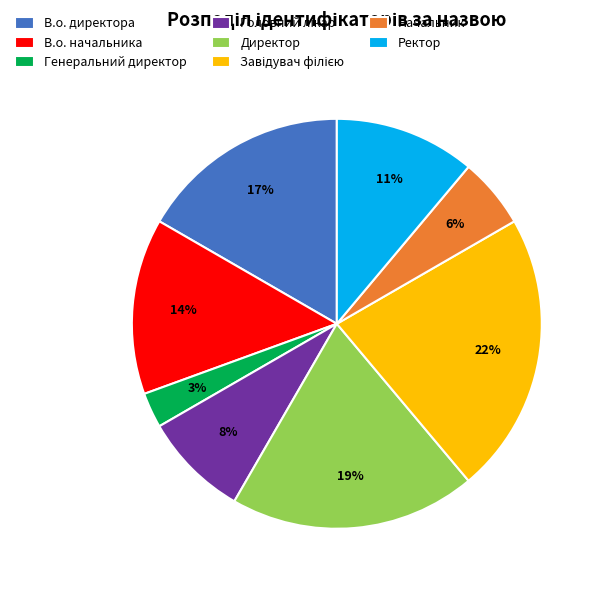

Is it true that В.о. начальника is 14% of the pie?

True